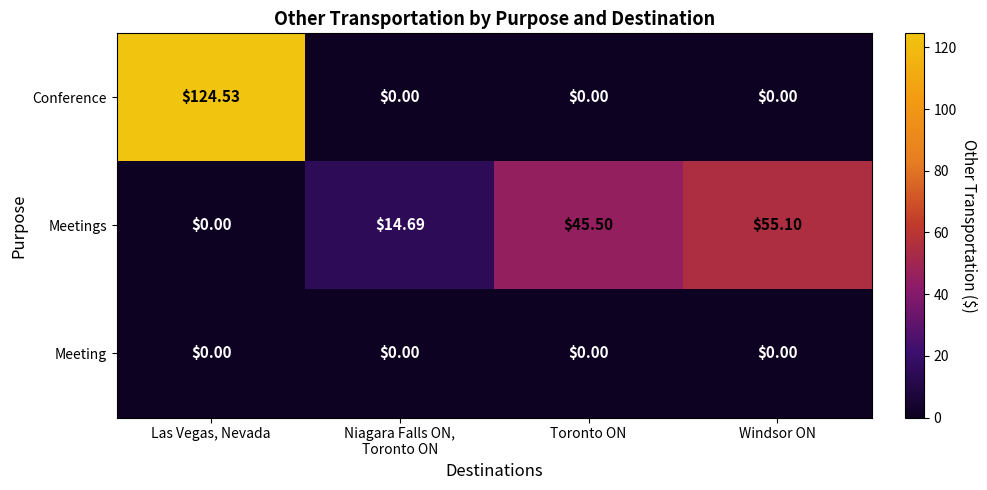

Which series has the largest total across all categories?

Conference